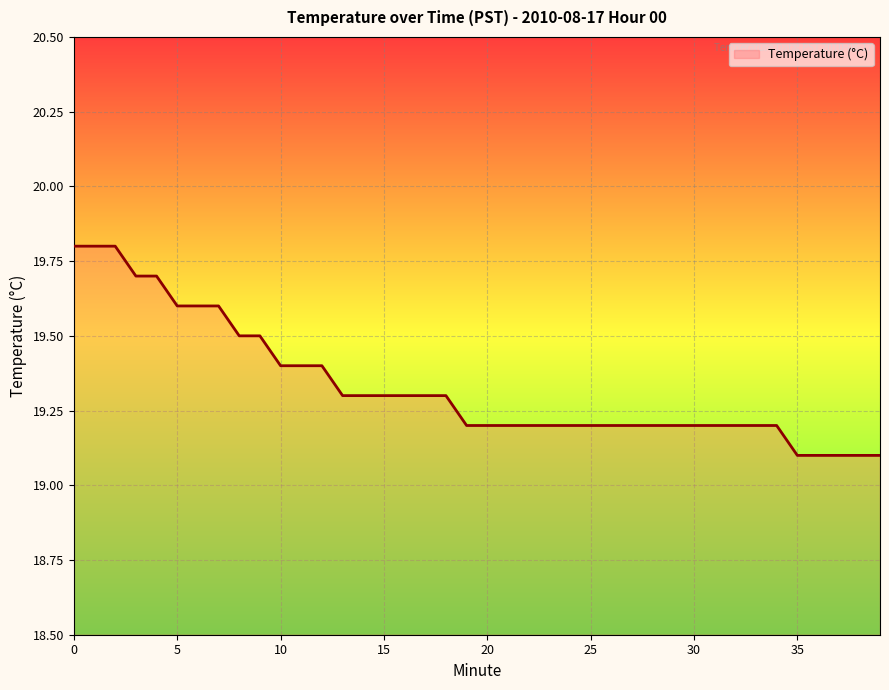

Is this an area chart (filled region under the line)?

No